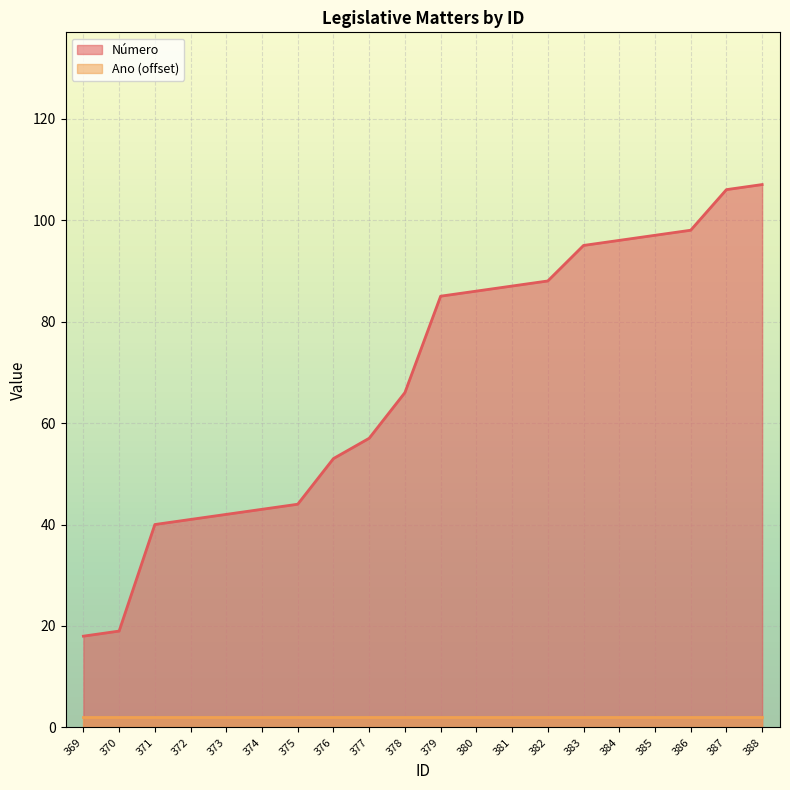

What is the sum of all values?

1368